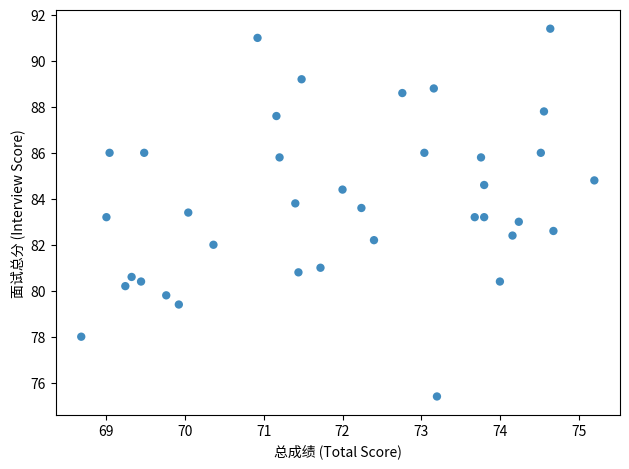

What is the range of X values (max minus min)?

6.5